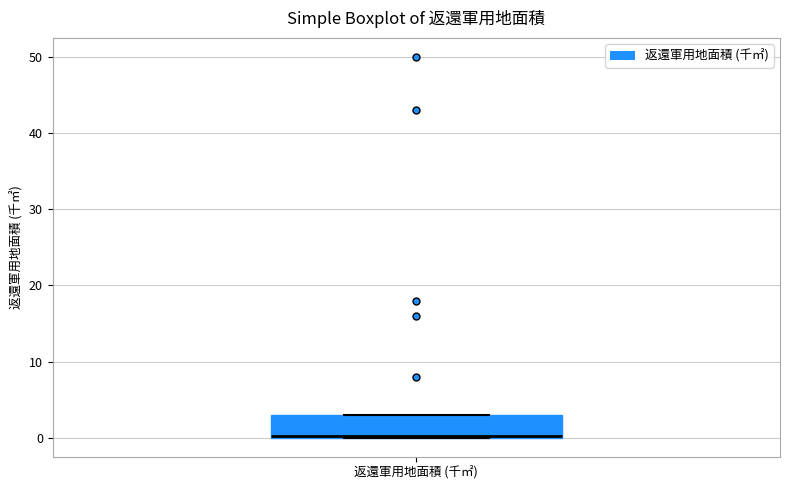

Where is the lower edge of the box for 返還軍用地面積 (千㎡) on the y-axis? The values are not printed on the chart, so give them approximately, as read against the axis.

0